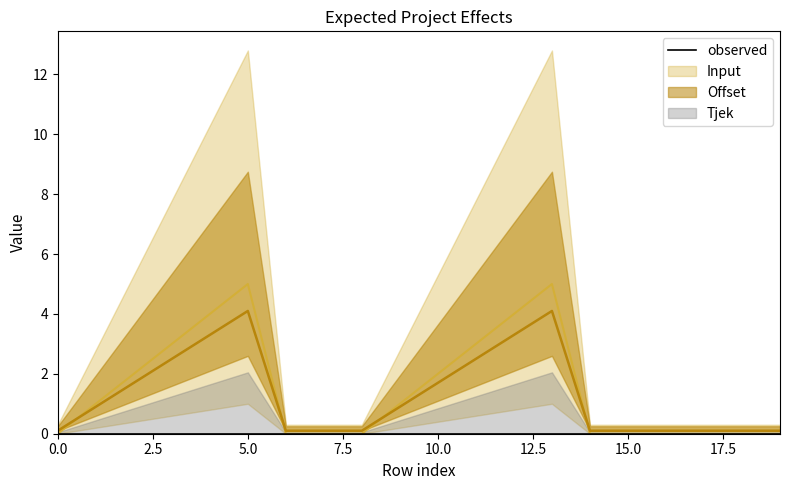

Between 14 and 5, which is larger?

5